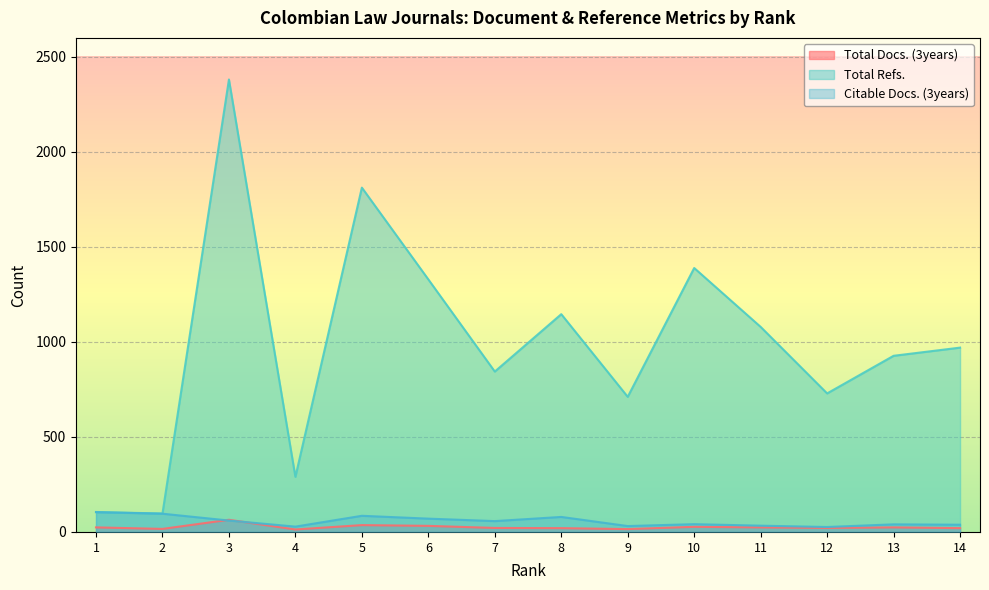

Reading left to right, transcribe all the data shown in this chart.

Total Docs. (3years): 1=24	2=16	3=64	4=13	5=36	6=32	7=21	8=20	9=15	10=27	11=24	12=21	13=24	14=20
Total Refs.: 1=105	2=97	3=2381	4=290	5=1812	6=1329	7=844	8=1146	9=711	10=1389	11=1079	12=729	13=927	14=970
Citable Docs. (3years): 1=104	2=96	3=60	4=28	5=85	6=70	7=57	8=79	9=31	10=41	11=33	12=26	13=40	14=38